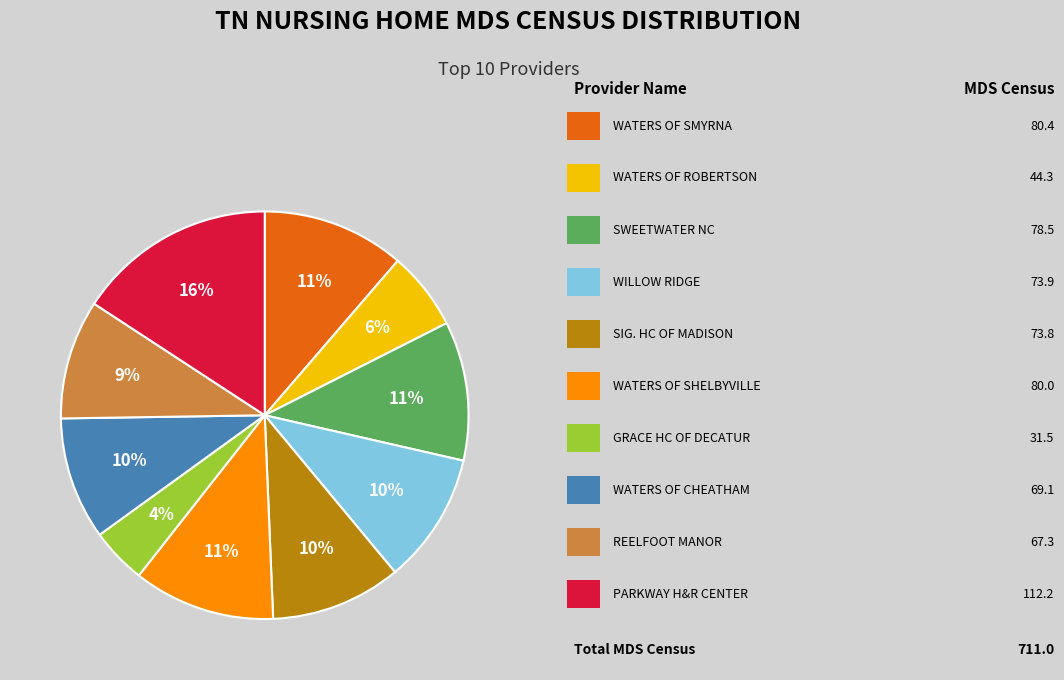

Is there a majority slice in this chart?

No